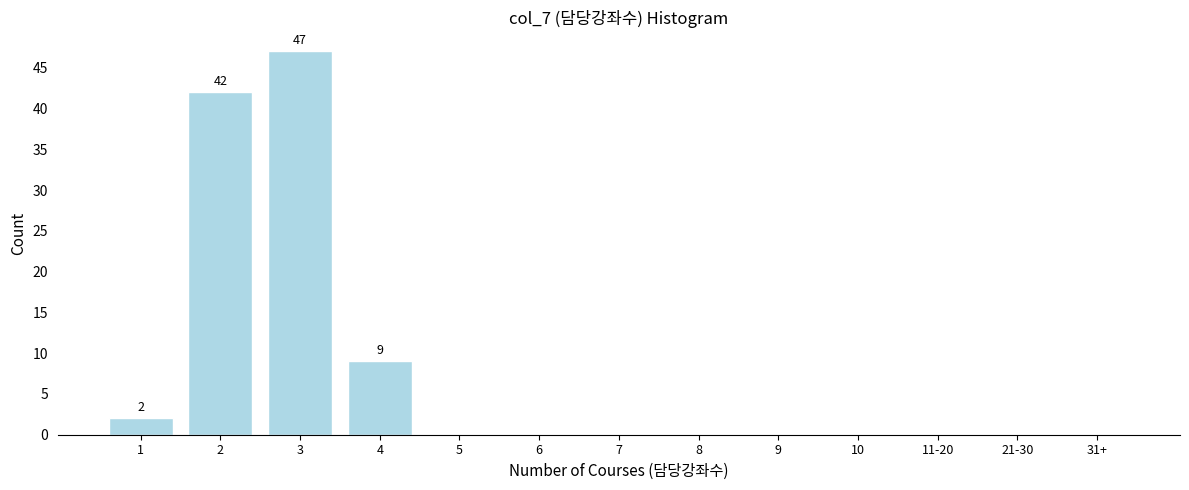

Reading left to right, transcribe all the data shown in this chart.

1=2	2=42	3=47	4=9	5=0	6=0	7=0	8=0	9=0	10=0	11-20=0	21-30=0	31+=0